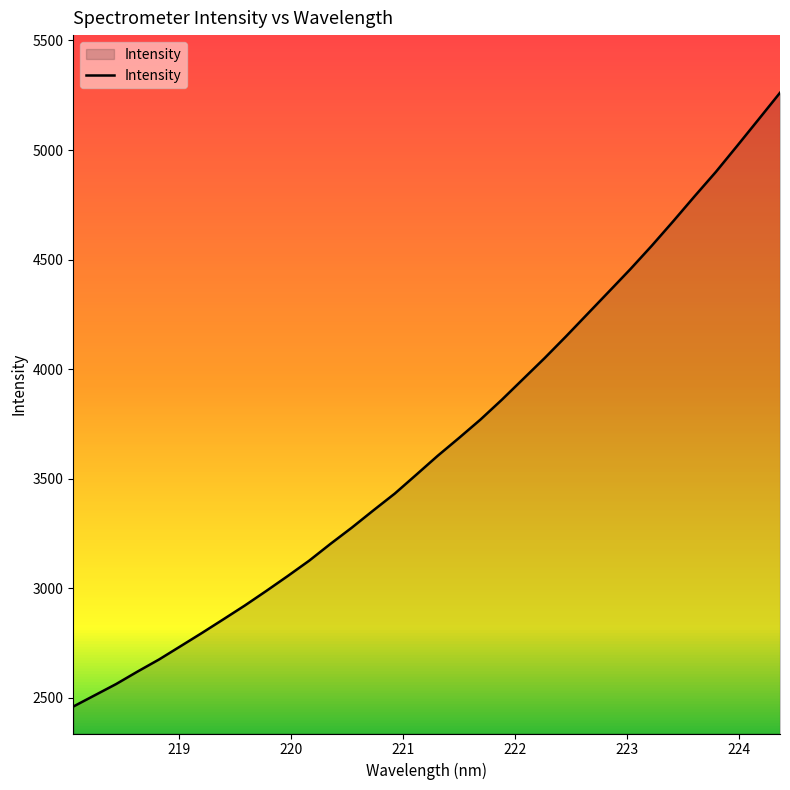

How many data points does each series have?

34